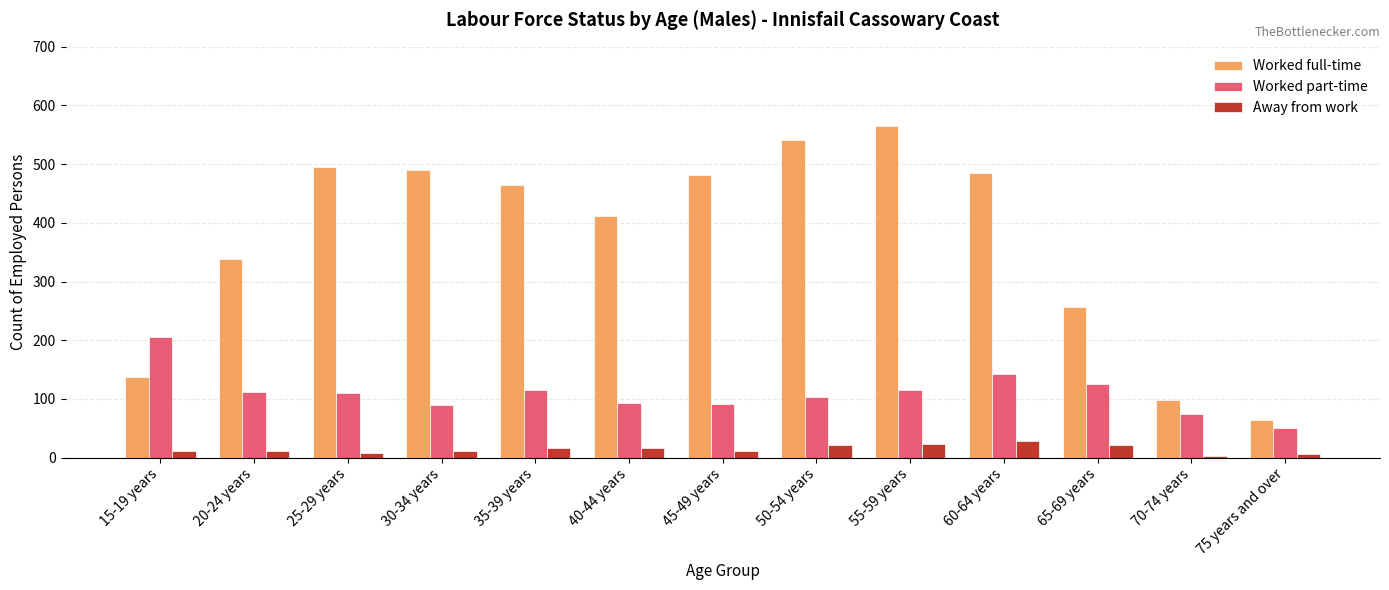

True or false: Worked part-time has a value of 116 at 35-39 years.

True